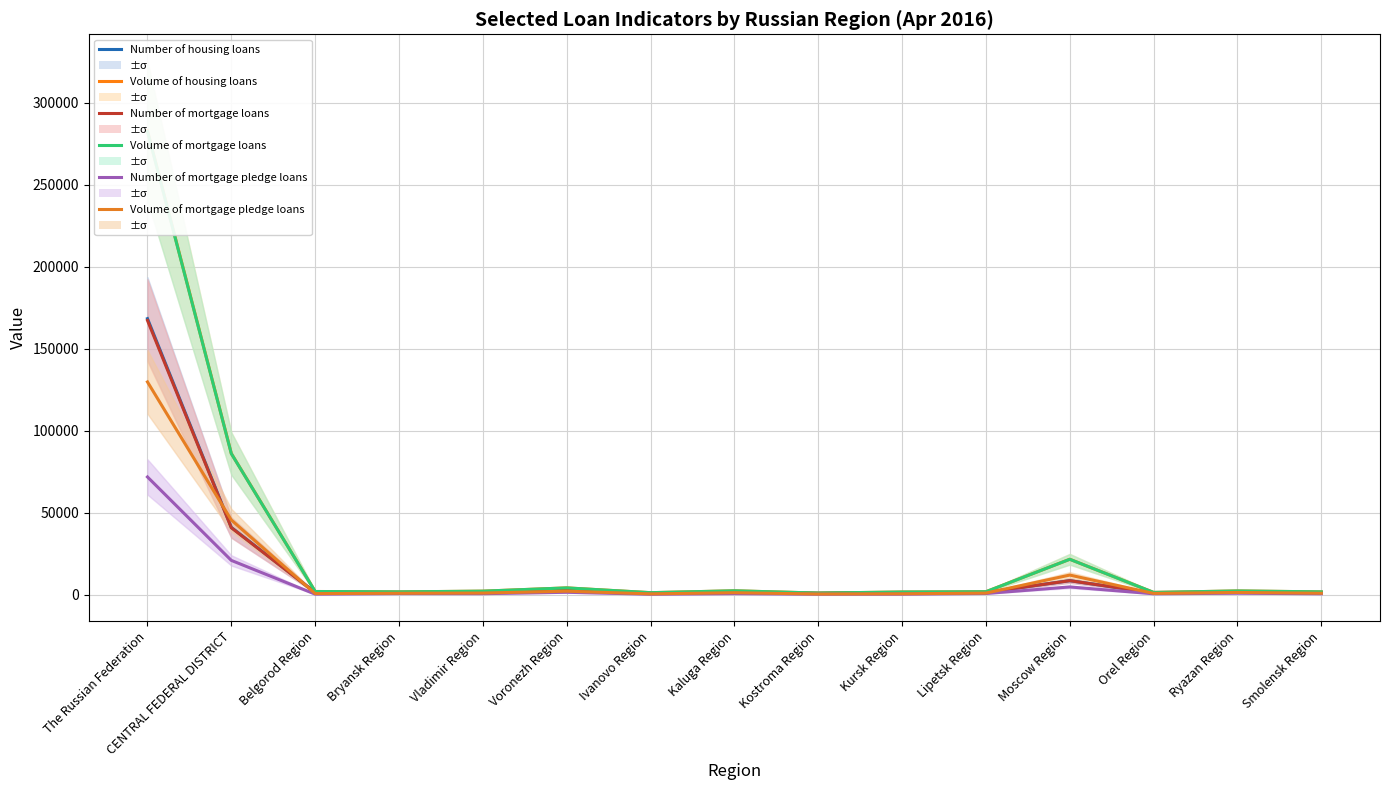

What is the difference between the maximum and minimum values in the Volume of housing loans series?

281910